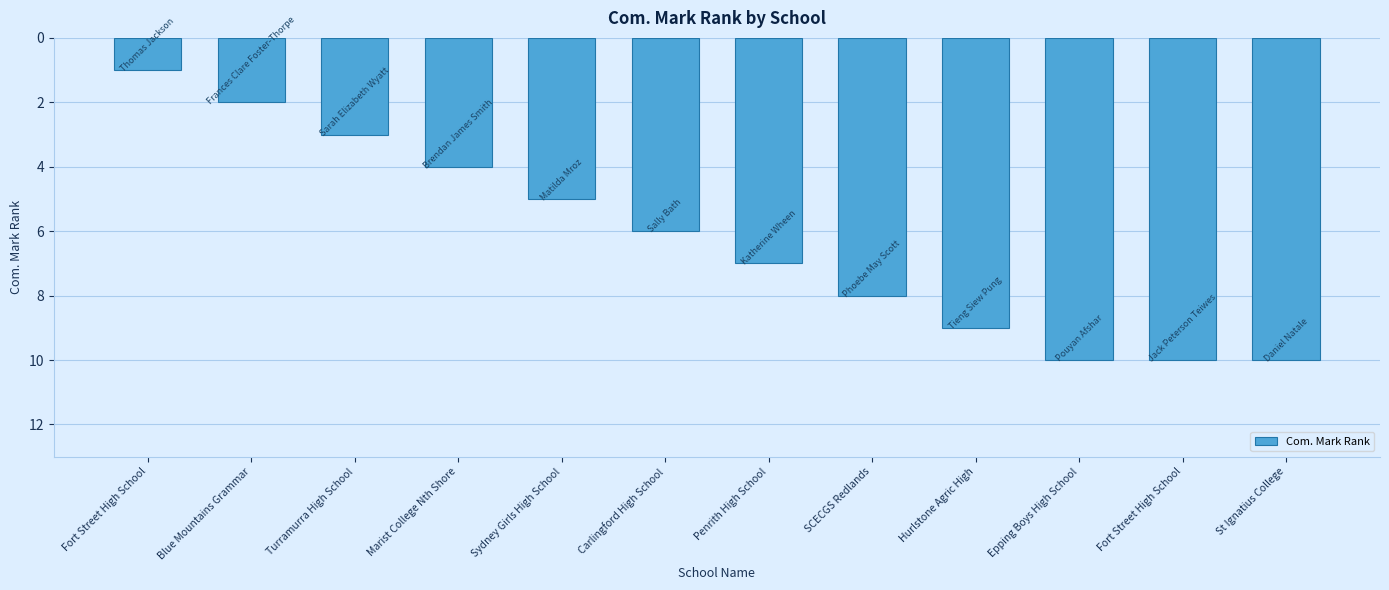

How many values are between 4 and 10?

9